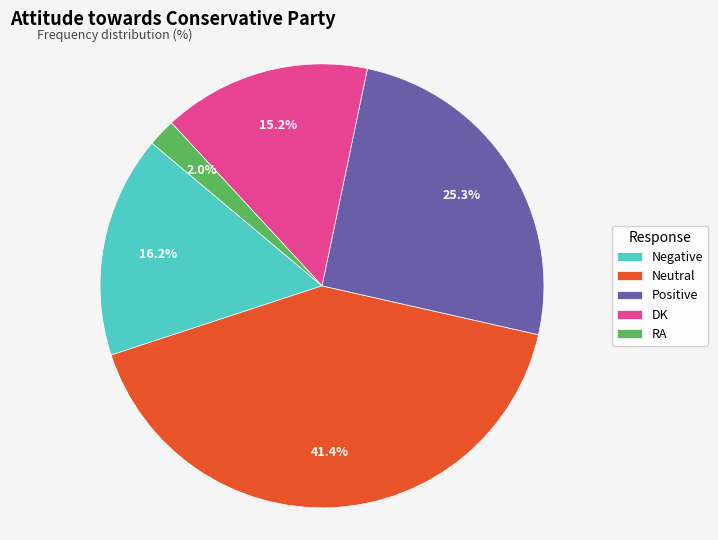

Is there a majority slice in this chart?

No